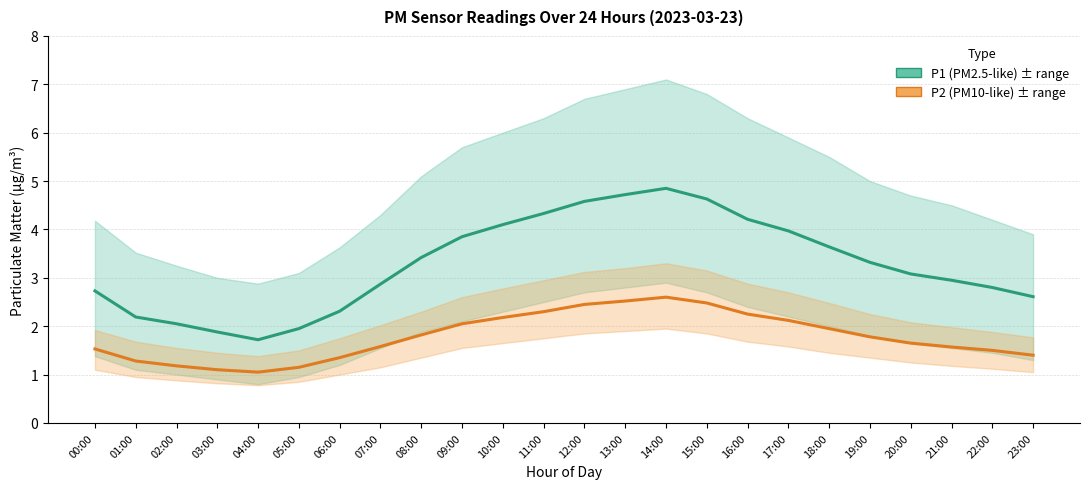

The P1 (PM2.5-like) series shows 3.7 at 02:00. True or false?

False